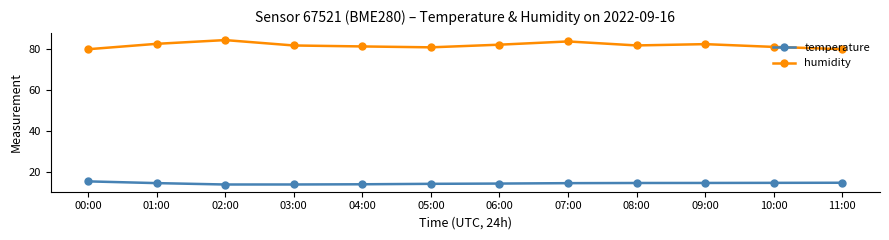

At how many categories does at least one series exceed 65?

12